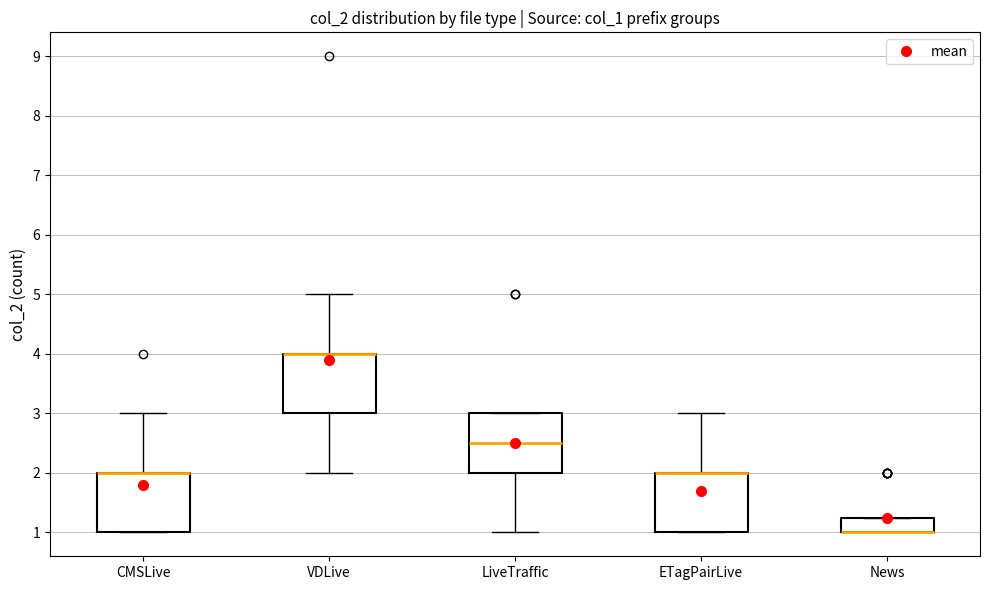

Where is the lower edge of the box for News on the y-axis? The values are not printed on the chart, so give them approximately, as read against the axis.

1.0